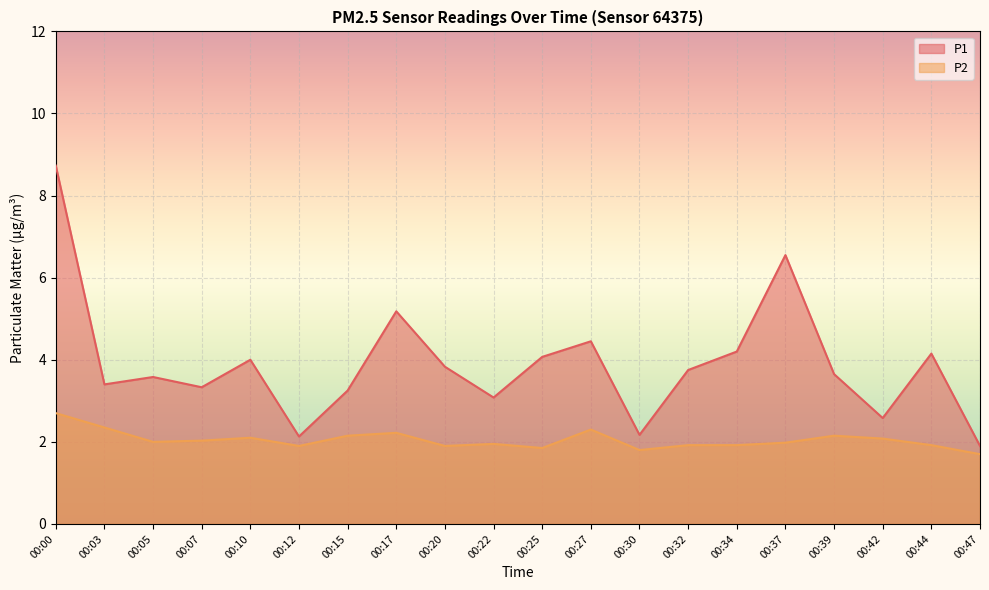

What is the maximum value for P1?

8.7